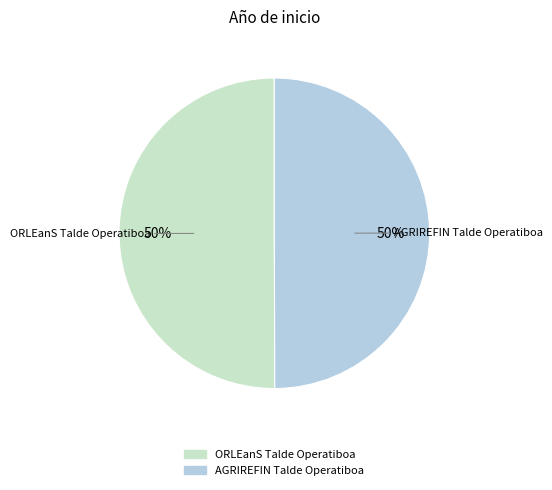

Is it true that AGRIREFIN Talde Operatiboa is 40% of the pie?

False